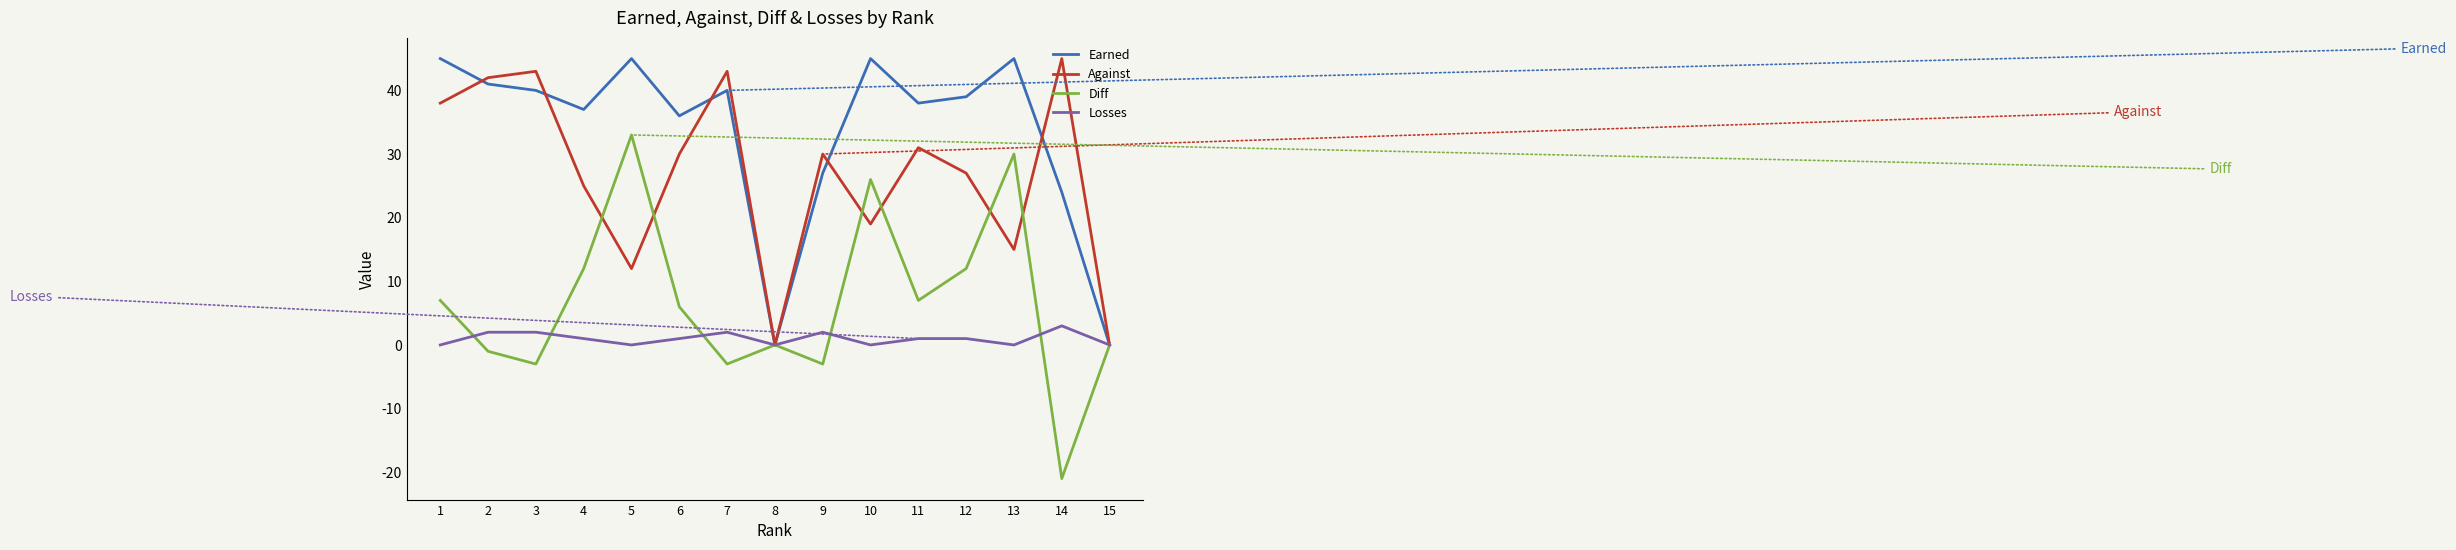

Reading left to right, list all the values displayed in this chart.

Earned: 1=45	2=41	3=40	4=37	5=45	6=36	7=40	8=0	9=27	10=45	11=38	12=39	13=45	14=24	15=0
Against: 1=38	2=42	3=43	4=25	5=12	6=30	7=43	8=0	9=30	10=19	11=31	12=27	13=15	14=45	15=0
Diff: 1=7	2=-1	3=-3	4=12	5=33	6=6	7=-3	8=0	9=-3	10=26	11=7	12=12	13=30	14=-21	15=0
Losses: 1=0	2=2	3=2	4=1	5=0	6=1	7=2	8=0	9=2	10=0	11=1	12=1	13=0	14=3	15=0